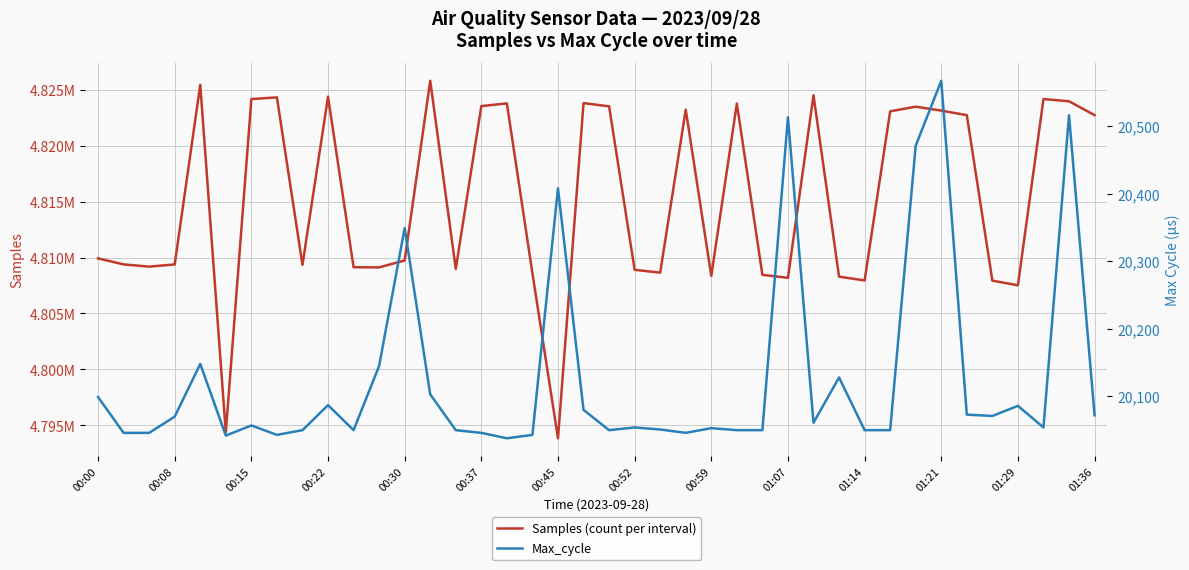

What is the value of the Max_cycle point at the 31st from the left?

20050